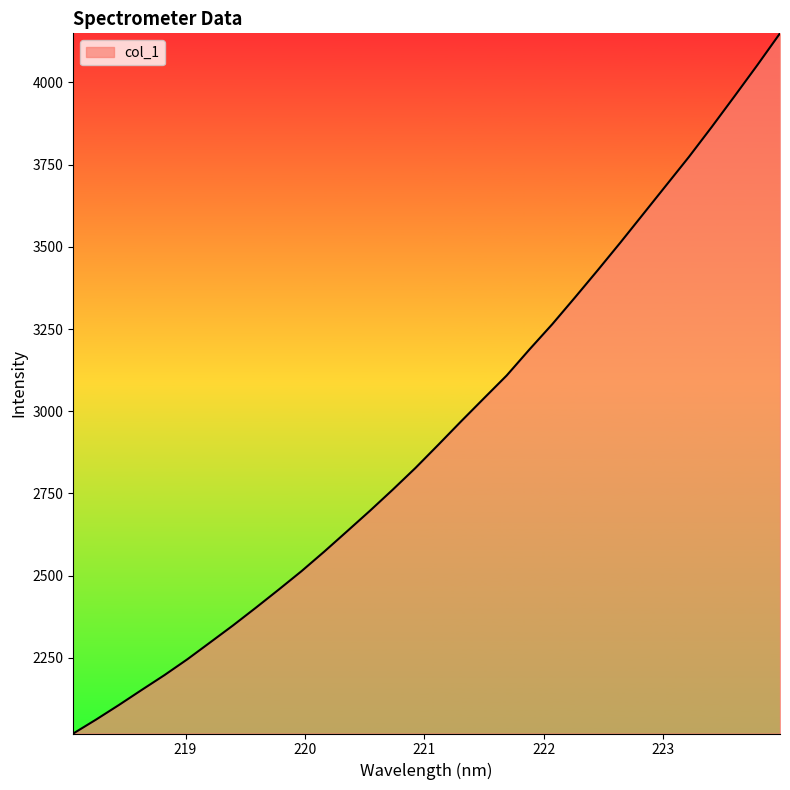

How many lines are shown in the chart?

1